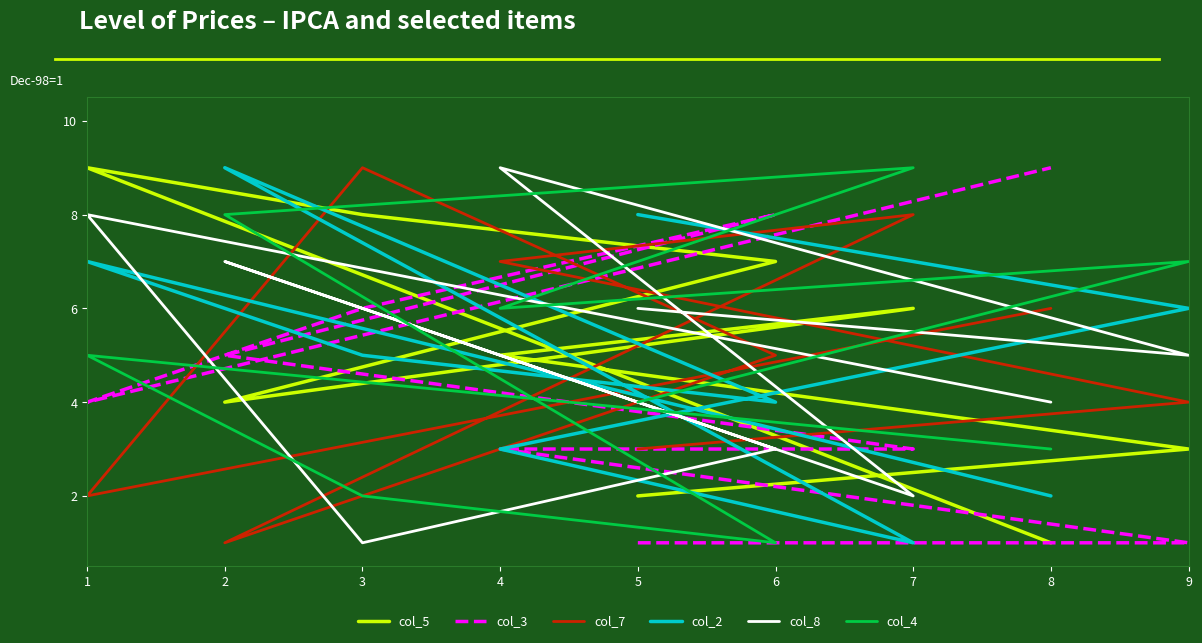

Which series has the largest range (max minus min)?

col_5